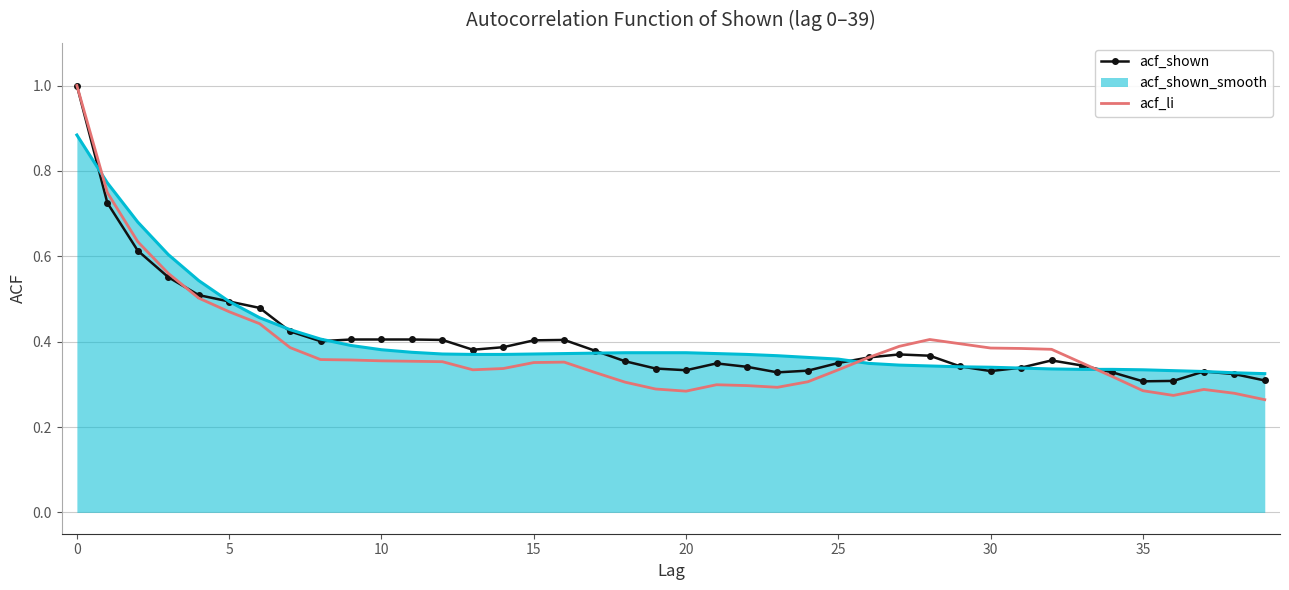

Which series has the largest range (max minus min)?

acf_li